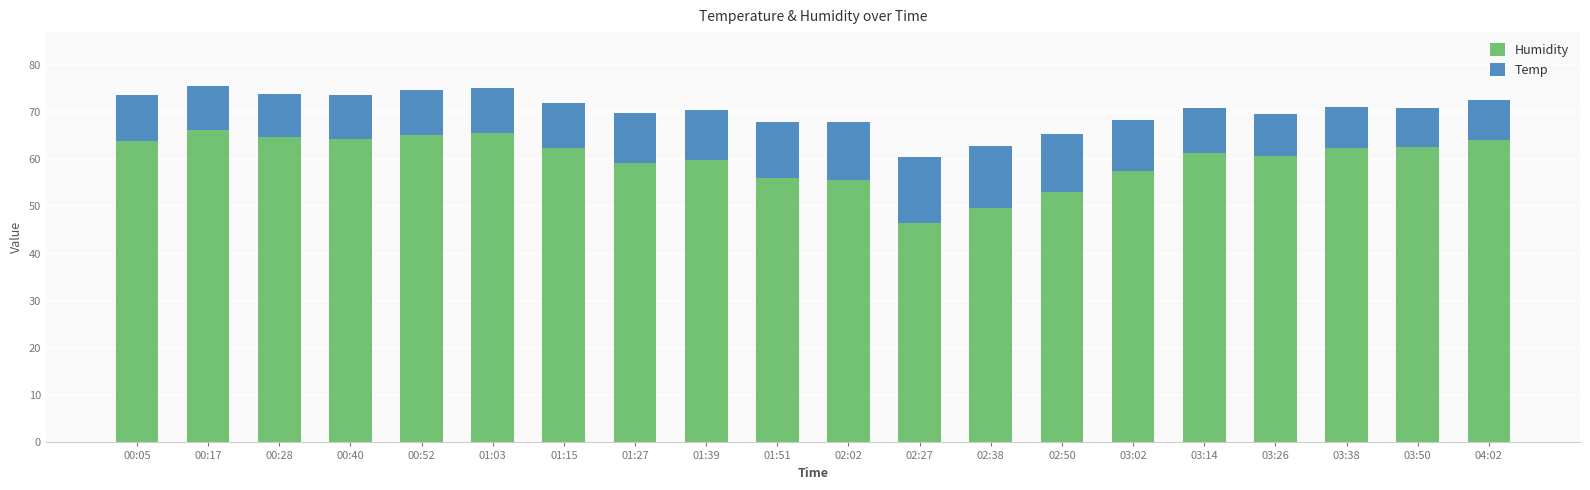

What is the total value across all series at 03:26?

69.5